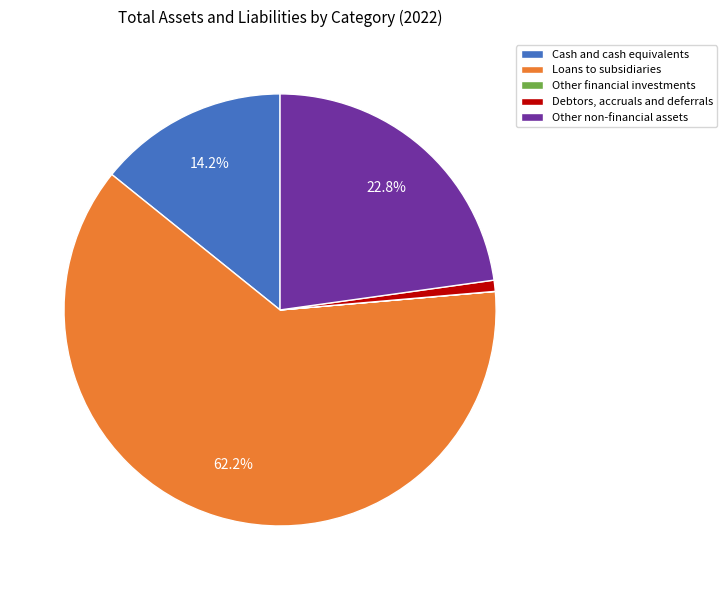

Which slice represents more than half of the pie?

Loans to subsidiaries